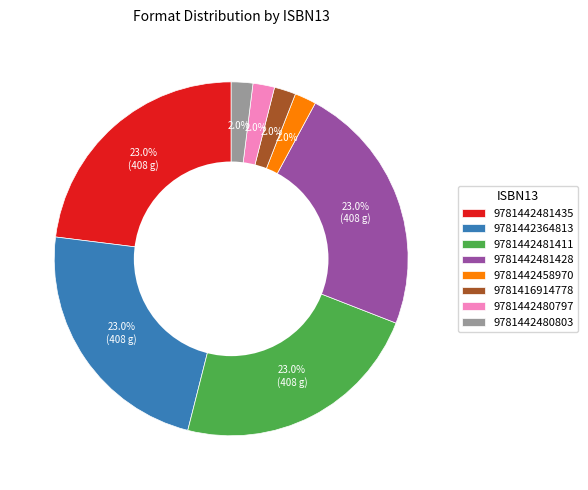

How much of the chart is everything except 9781442364813?

77.0%